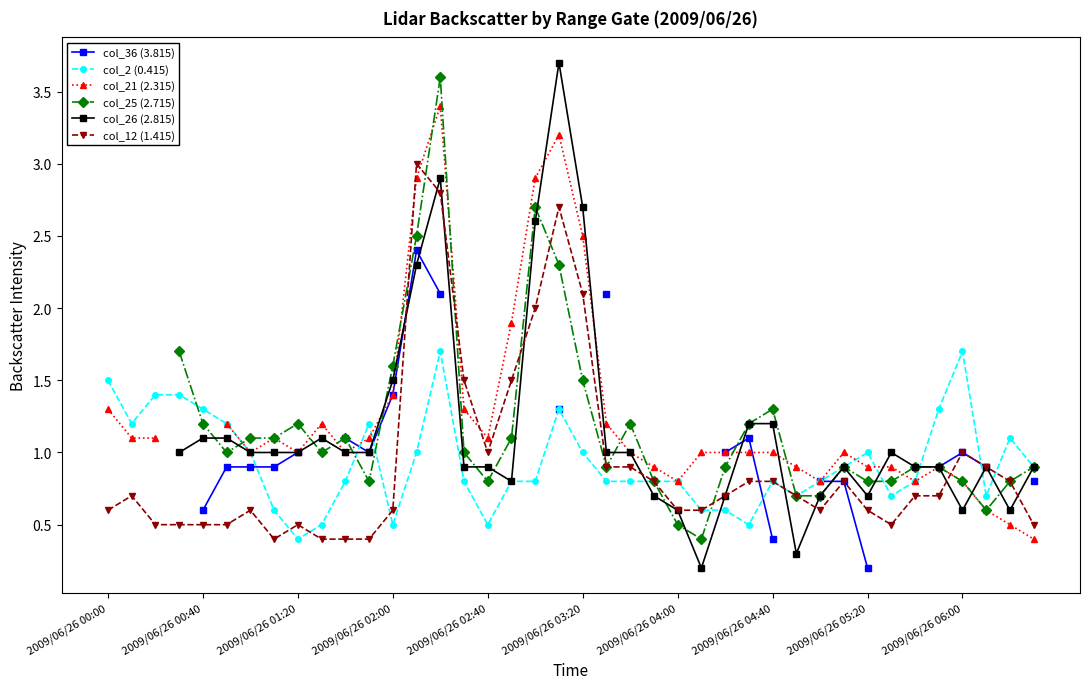

How many lines are shown in the chart?

6